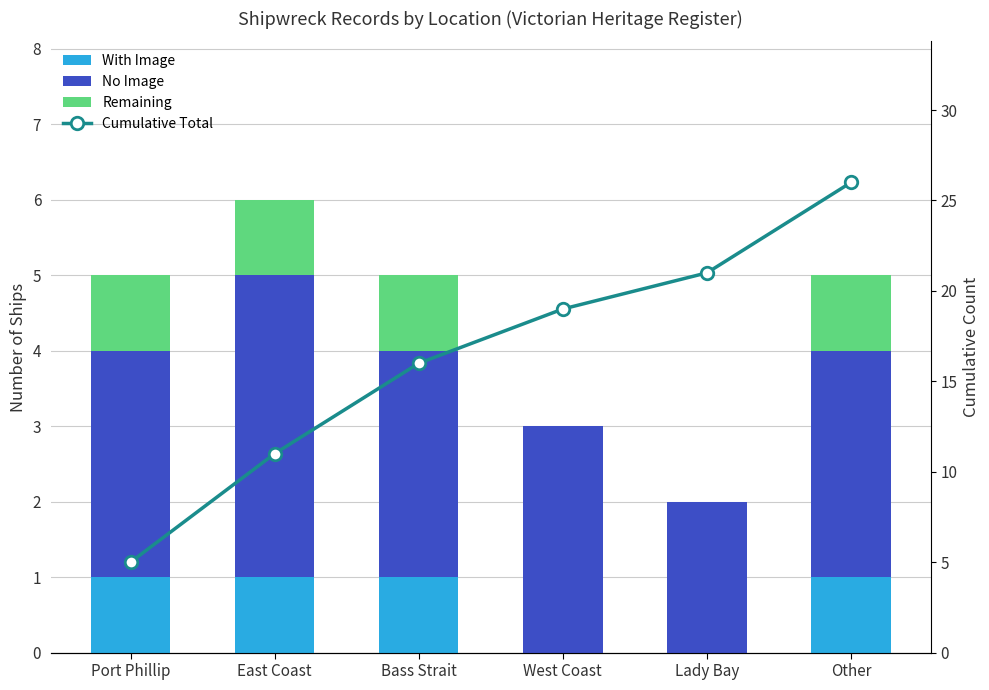

What is the total value across all series at Lady Bay?

23